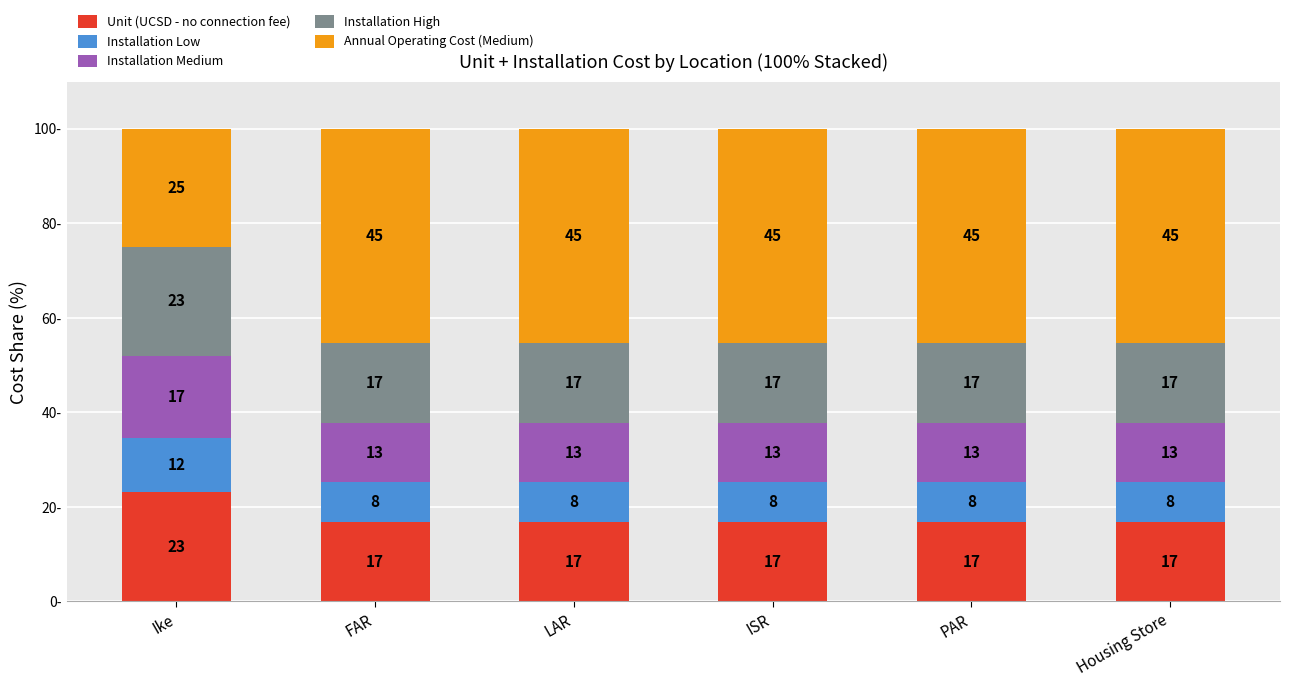

How many bars are there in total?

6